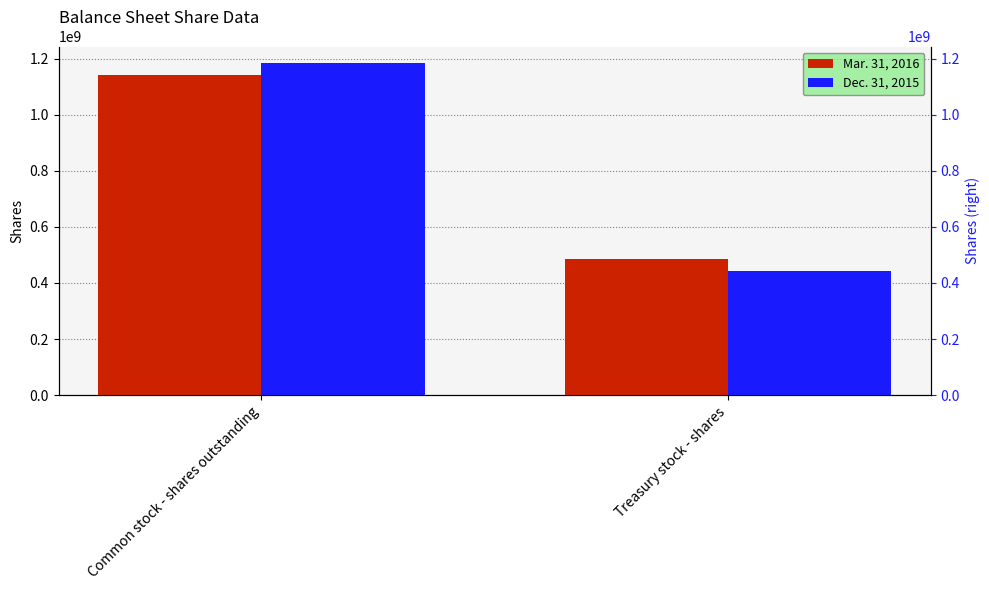

How many series are shown in this chart?

2